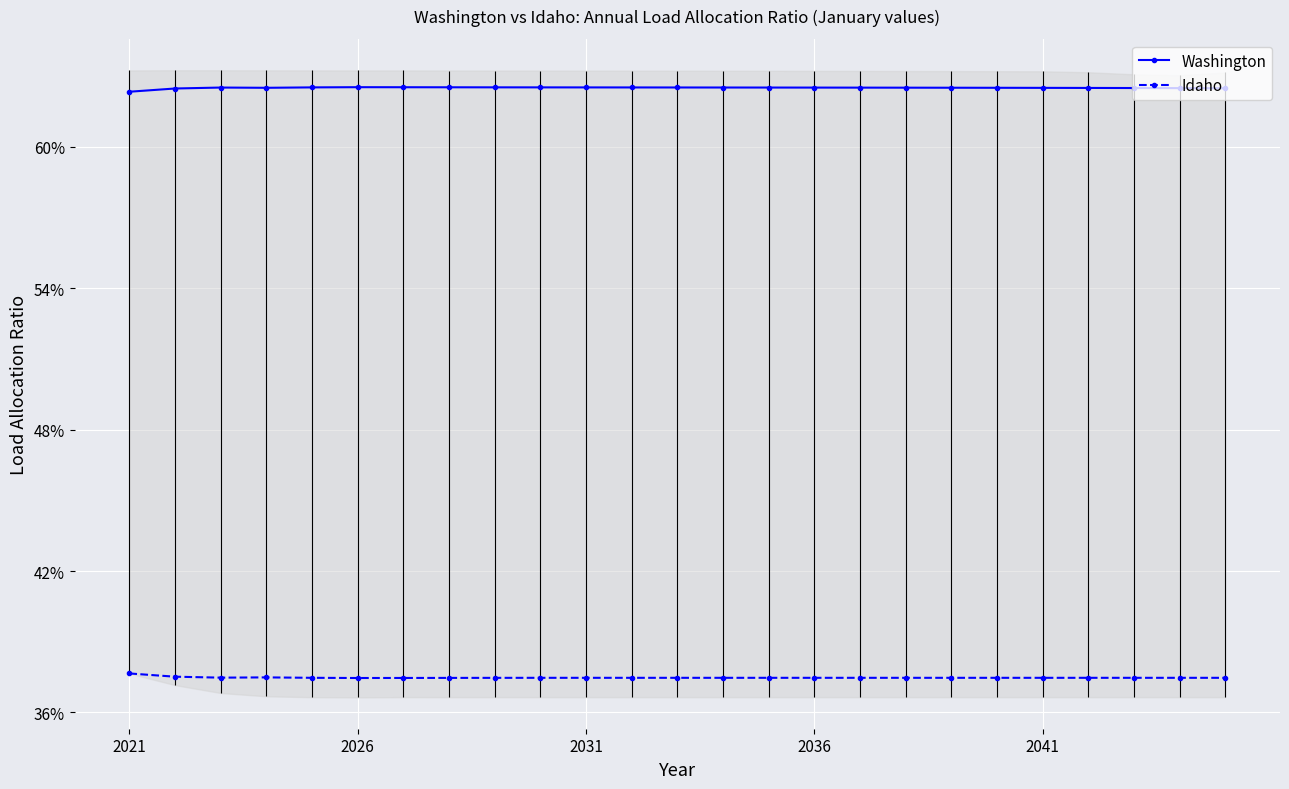

Where is Washington nearest to the value 0?

2021